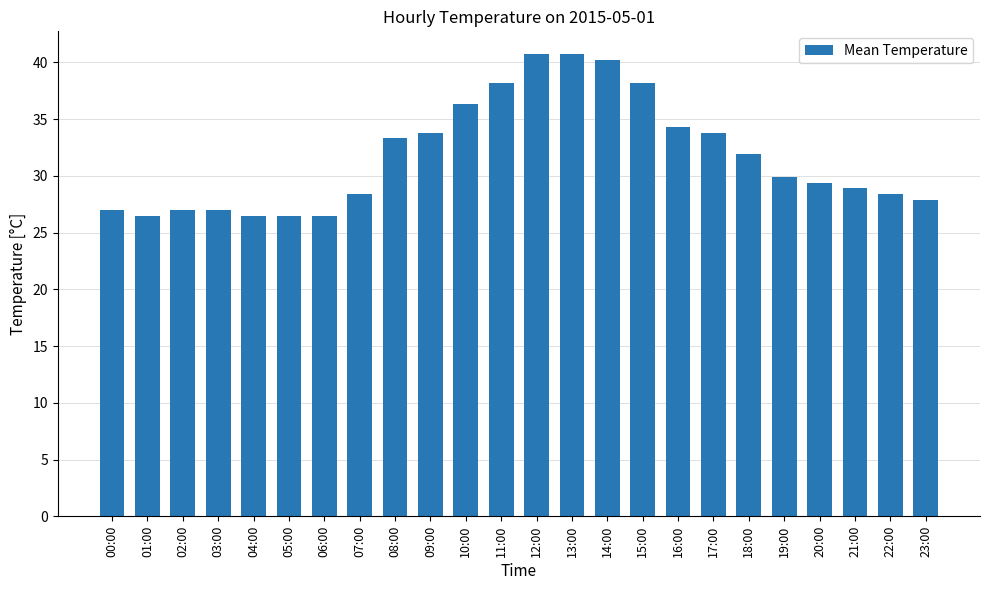

What is the maximum value shown in the chart?

40.7